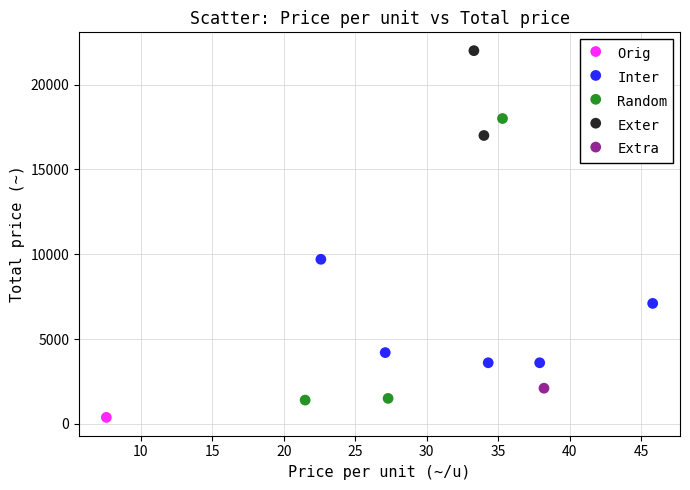

What are all the series names shown in the legend?

Orig, Inter, Random, Exter, Extra